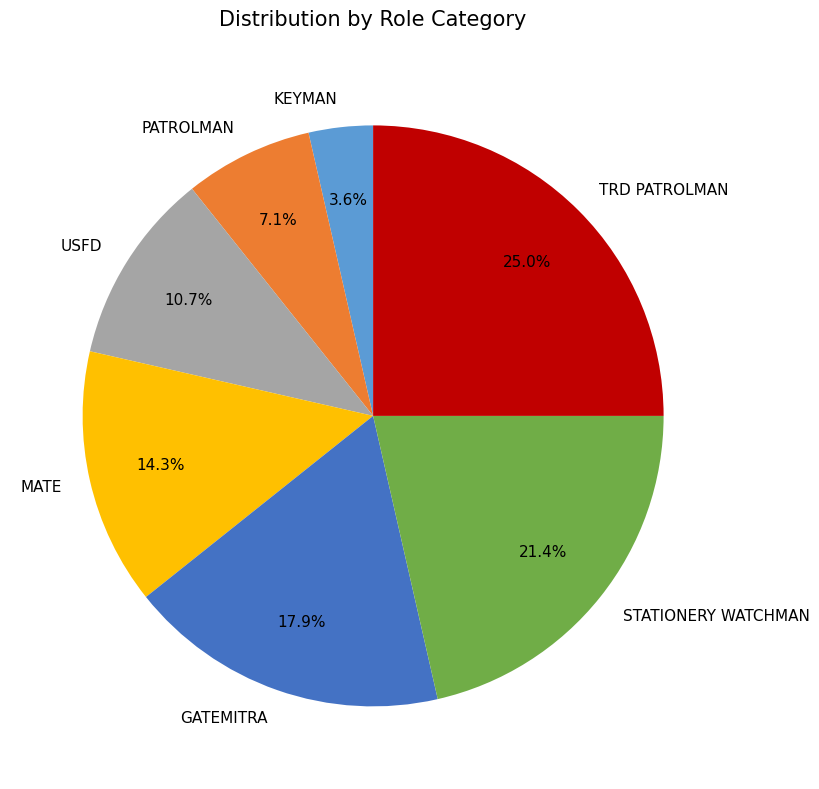

How many slices are in this pie chart?

7